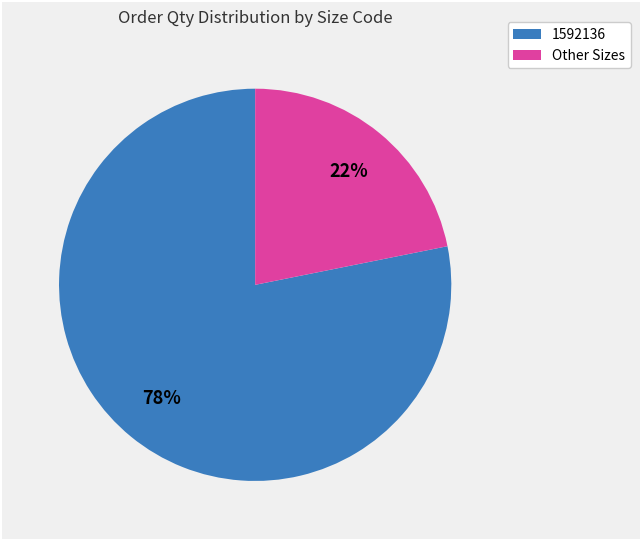

To the nearest percent, what is the average slice percentage?

50%